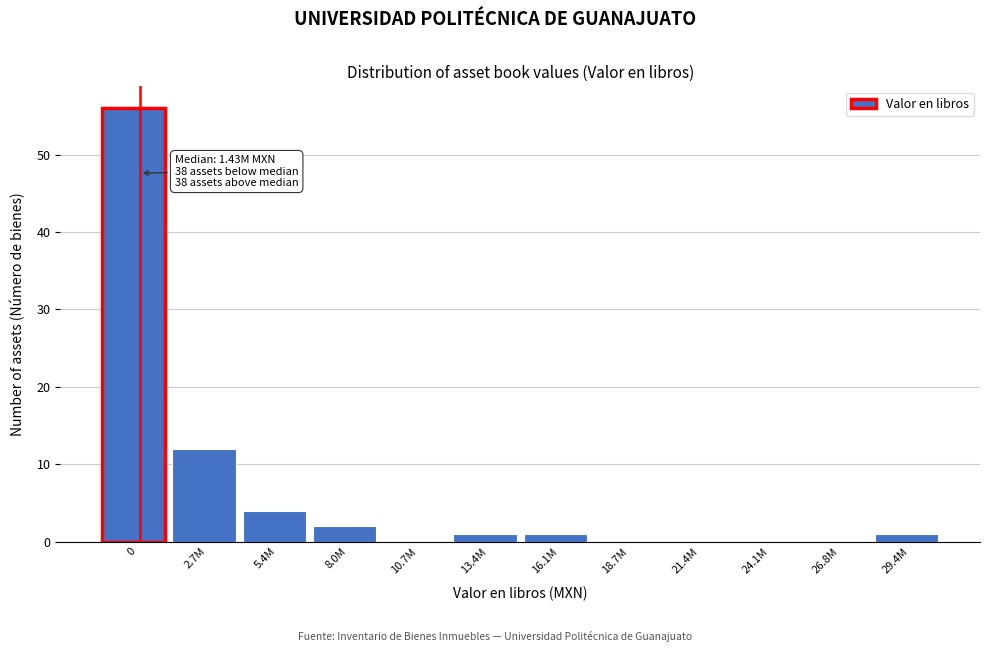

Reading right to left, what are all the values shown in this chart?

29.4M=1	26.8M=0	24.1M=0	21.4M=0	18.7M=0	16.1M=1	13.4M=1	10.7M=0	8.0M=2	5.4M=4	2.7M=12	0=56